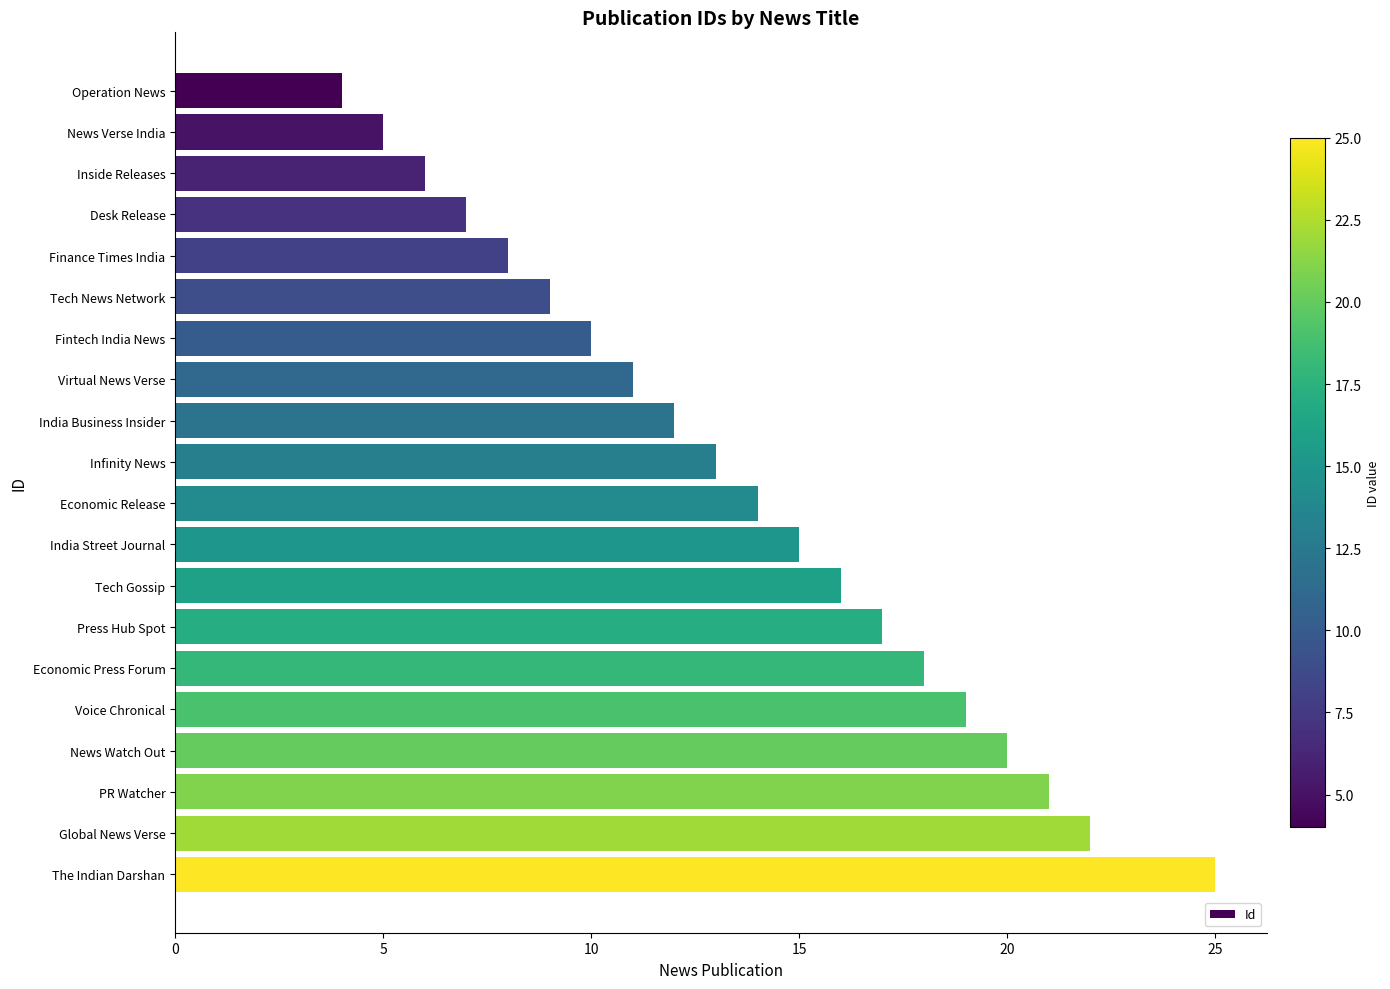

Does the chart contain any negative values?

No